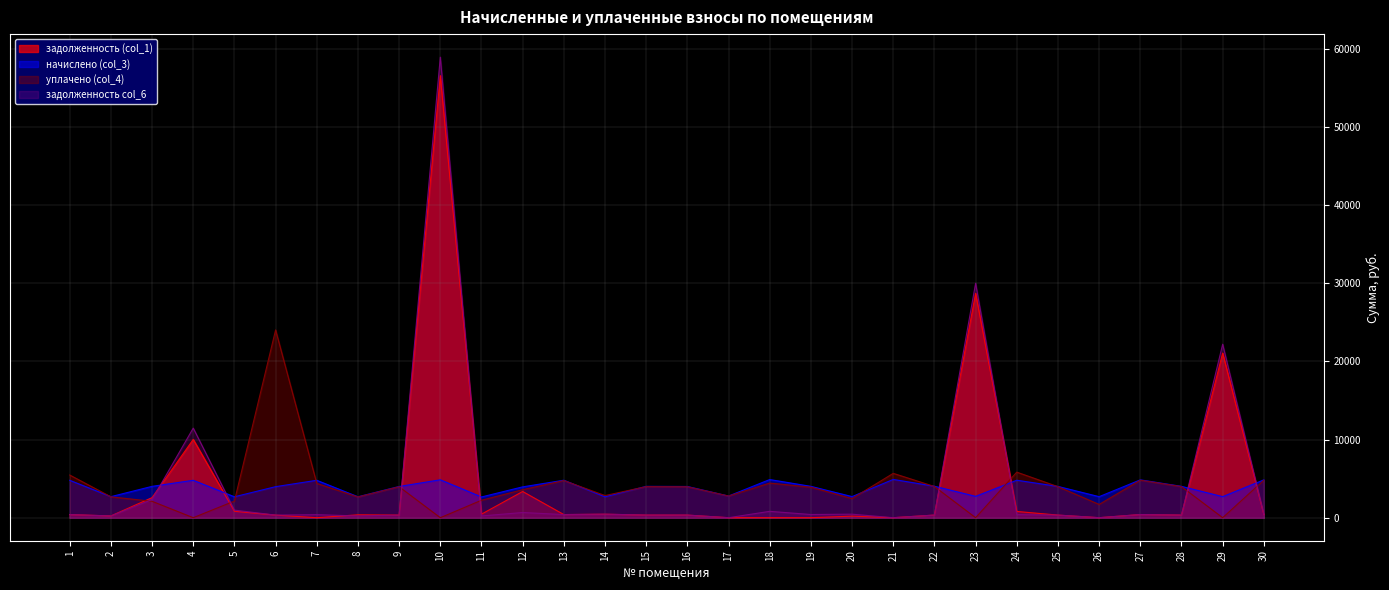

Where do задолженность col_6 and уплачено (col_4) first cross each other?

2 and 3